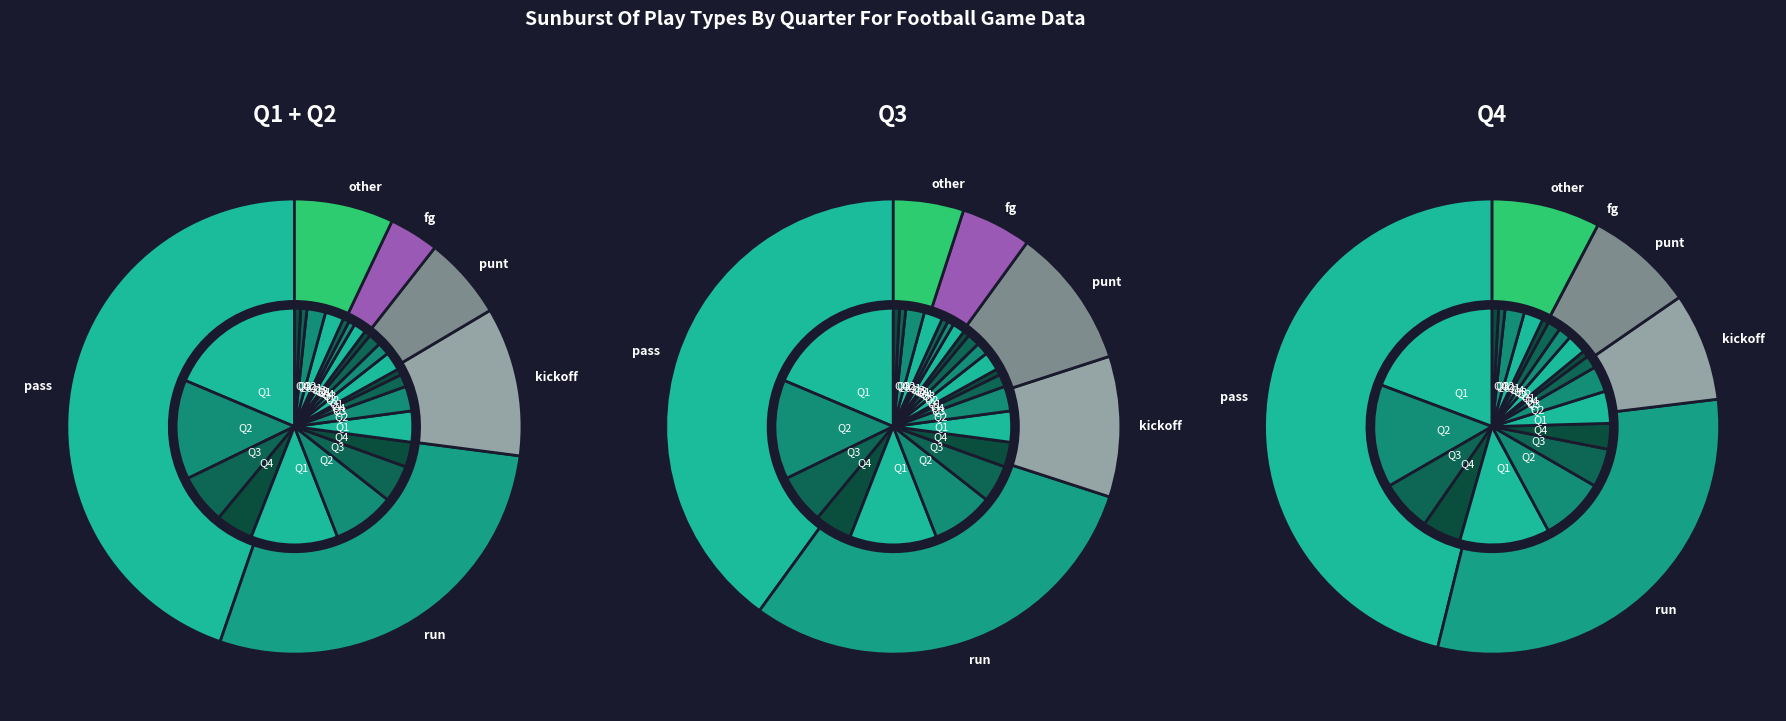

To the nearest percent, what is the difference between the other and run slice percentages?

22%